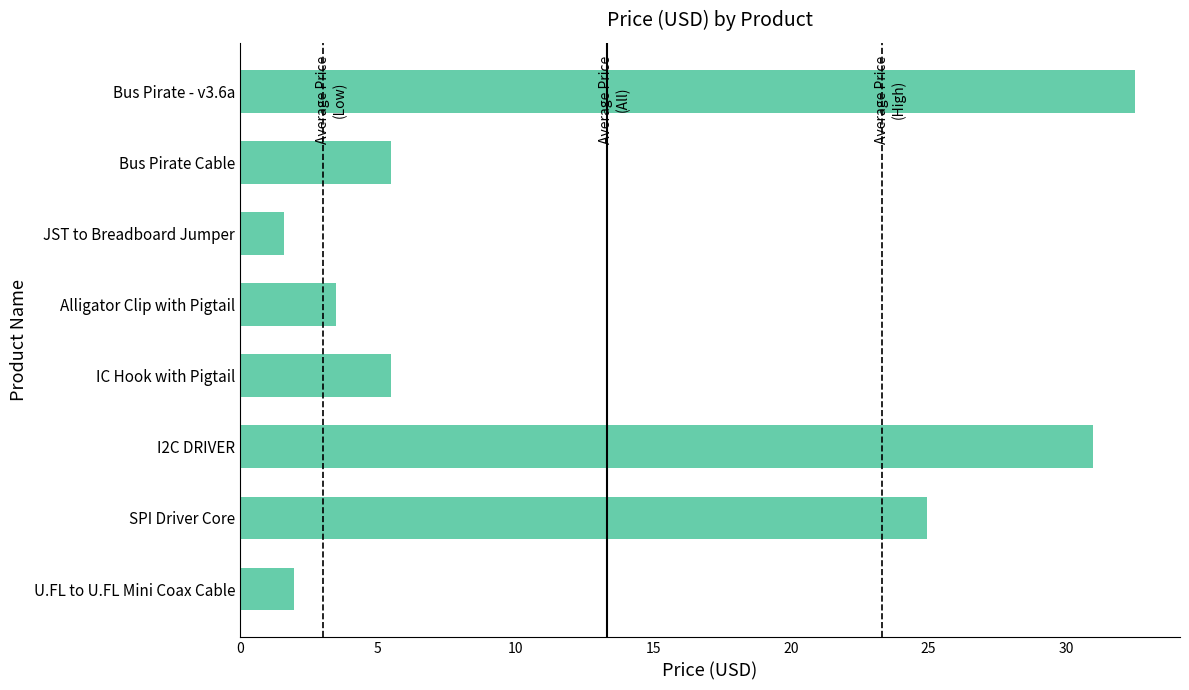

How many bars are there in total?

8